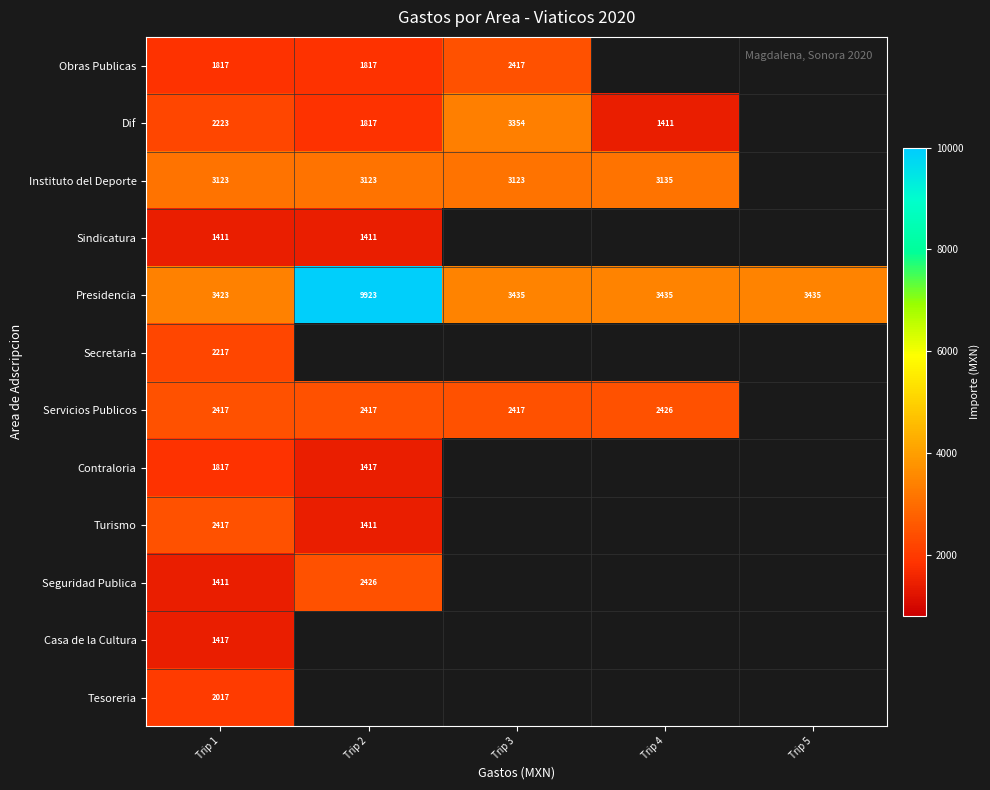

Between Trip 5 and Trip 1, which is larger?

Trip 1